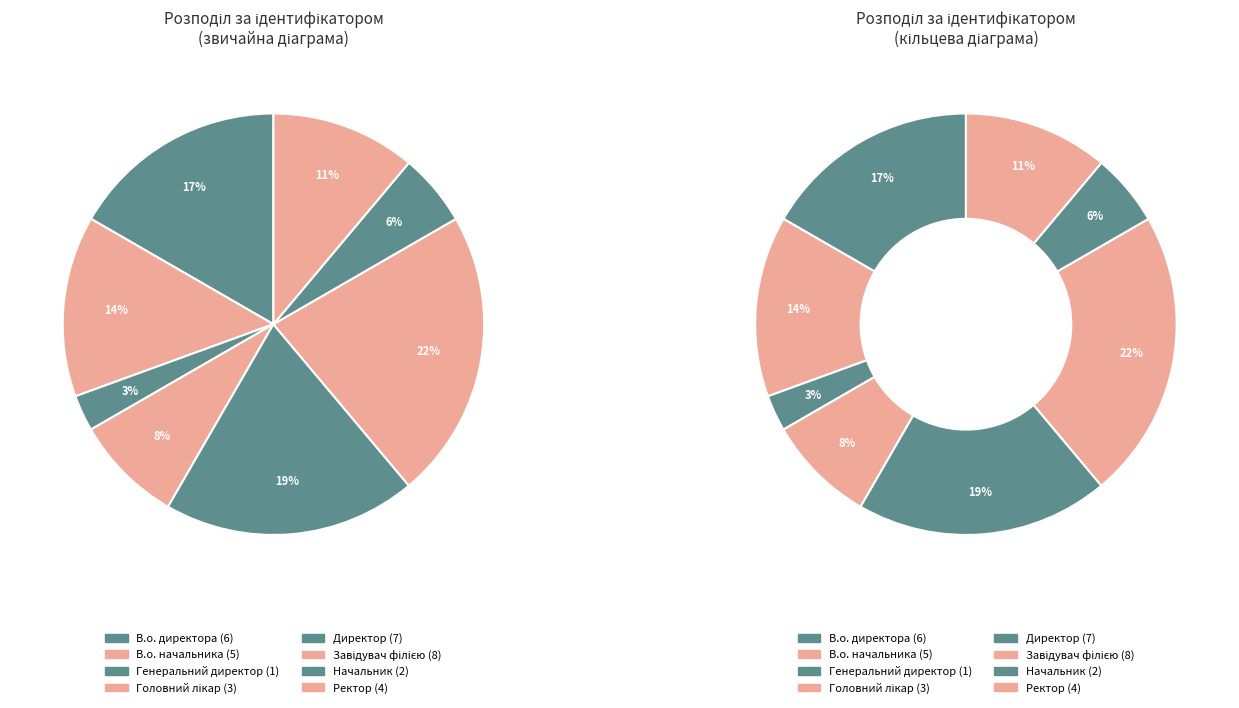

Is there a majority slice in this chart?

No